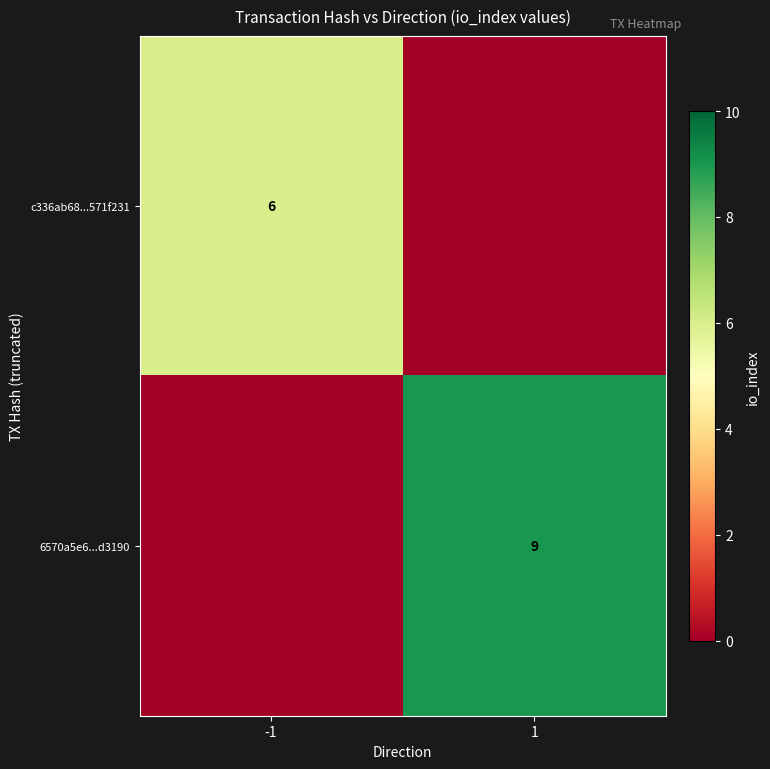

The value of c336ab68...571f231 at -1 is 6. True or false?

True